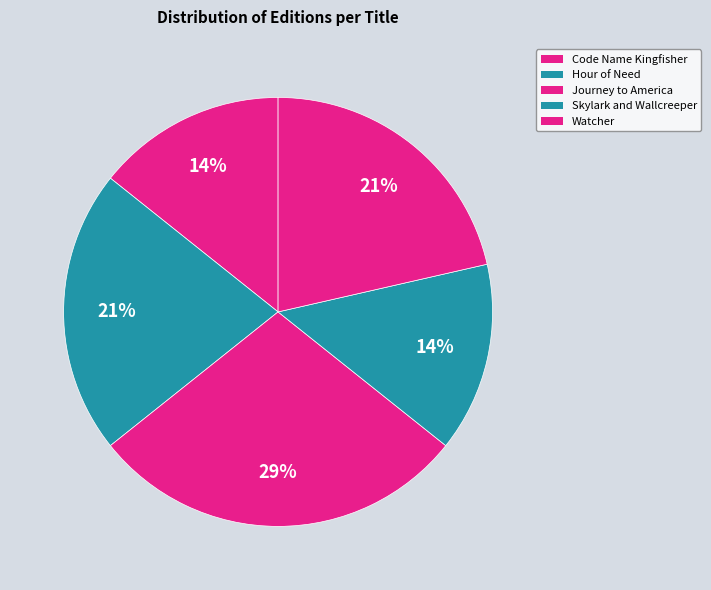

Does Code Name Kingfisher represent more than half of the total?

No